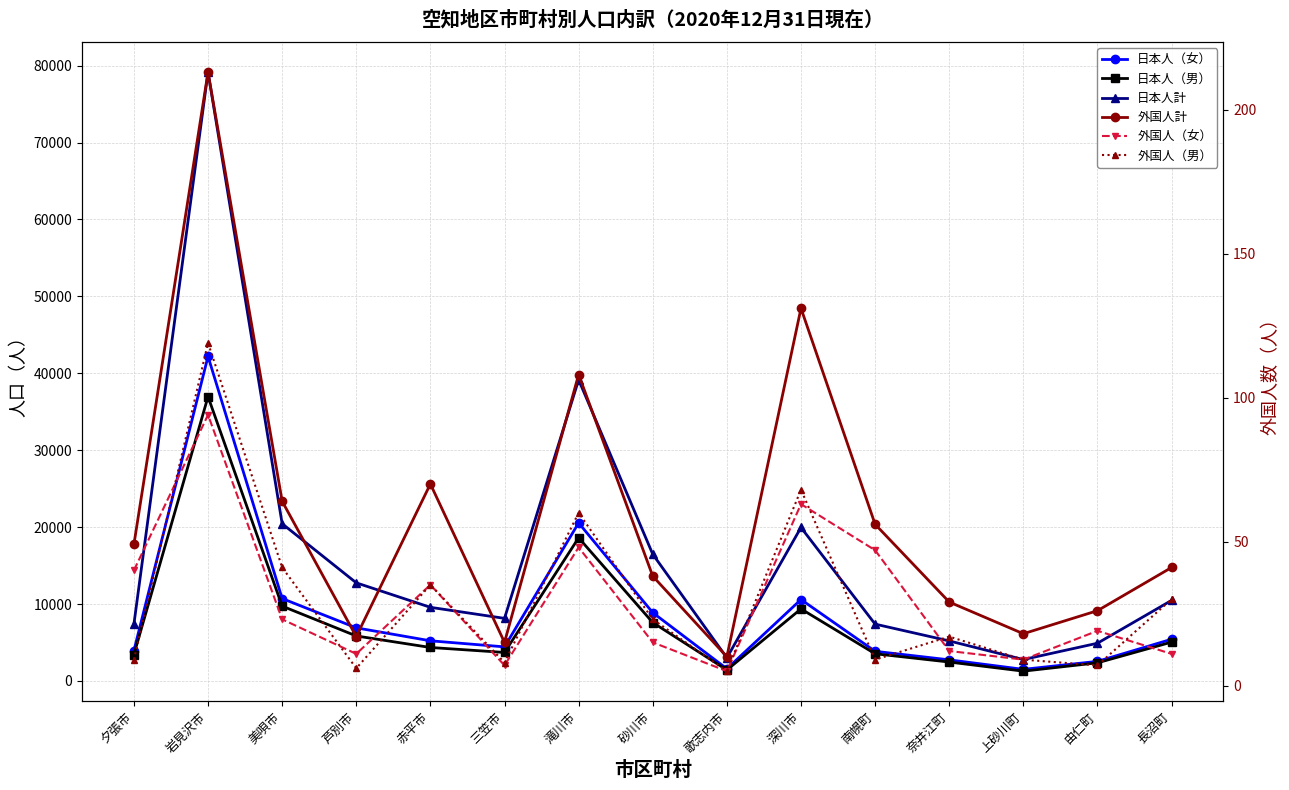

What are all the series names shown in the legend?

日本人（女）, 日本人（男）, 日本人計, 外国人計, 外国人（女）, 外国人（男）